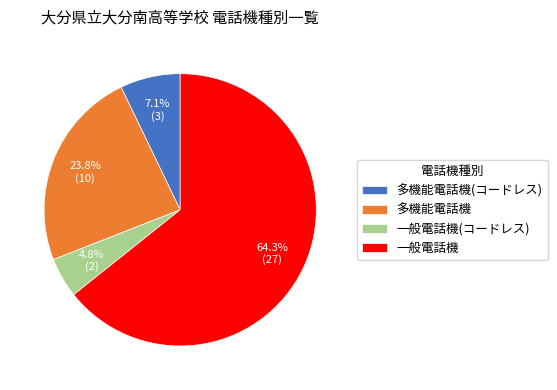

To the nearest percent, what percentage of the pie is 一般電話機(コードレス)?

5%